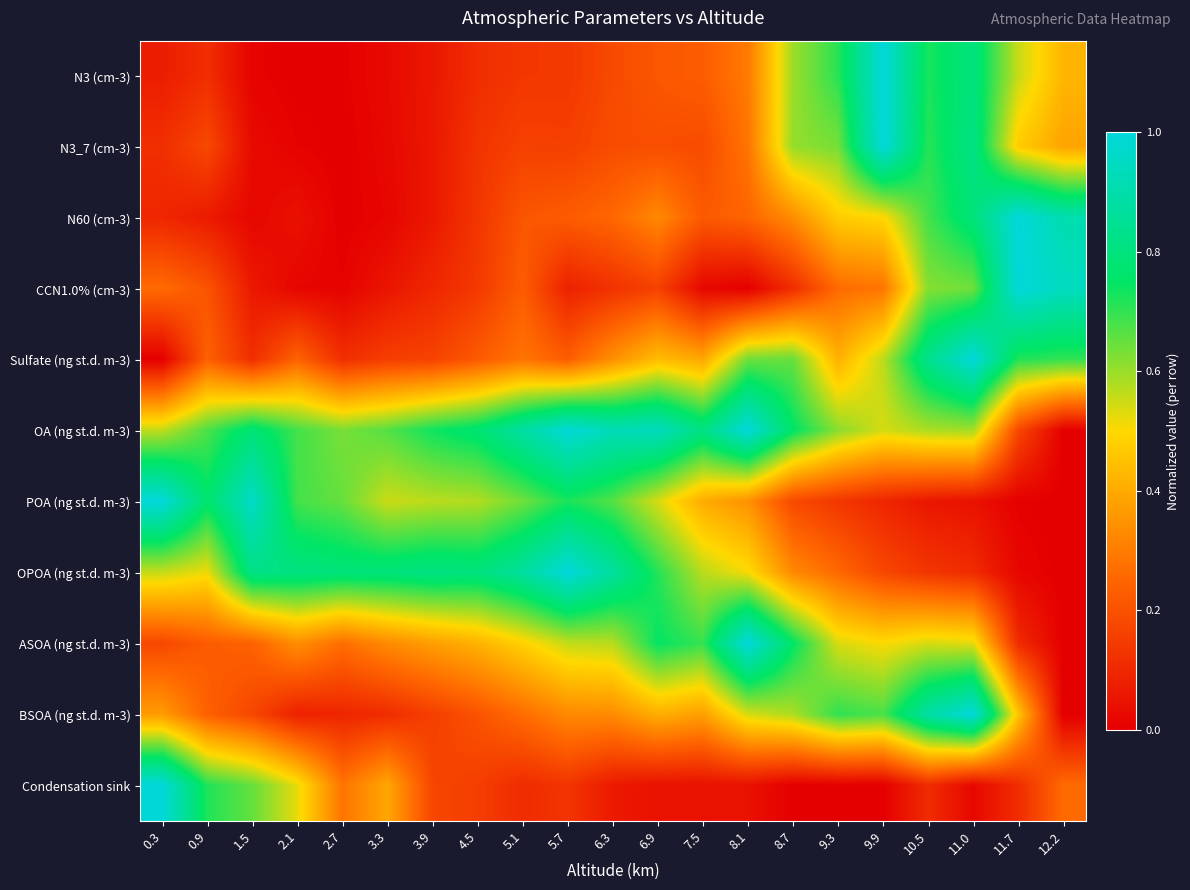

What is the total value across all series at 8.1?

4.9